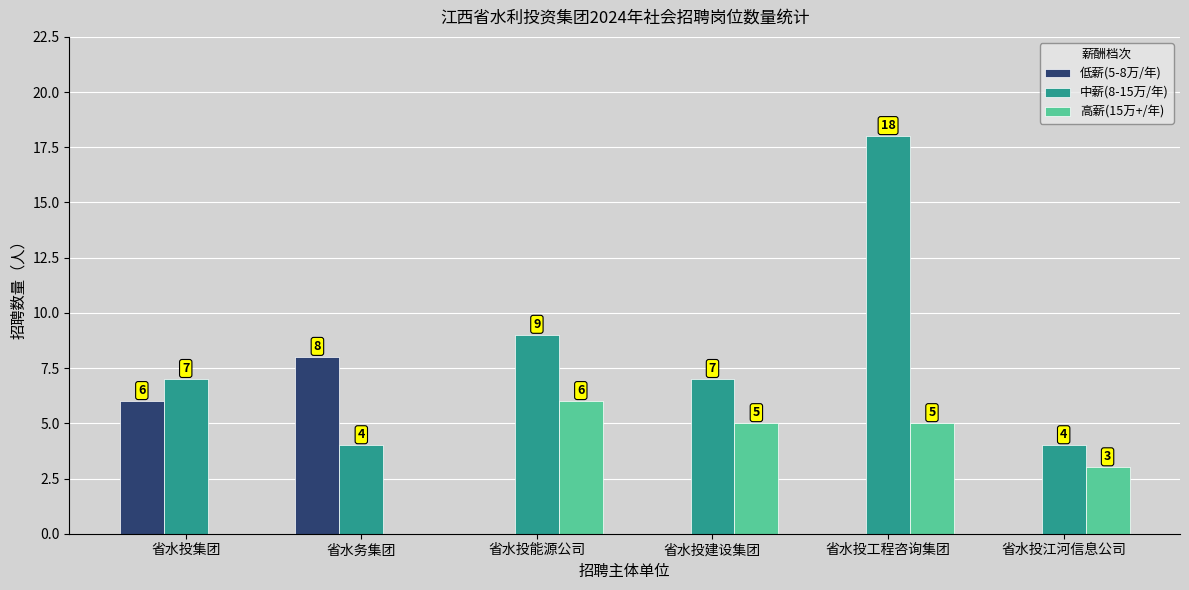

Which series changed the most between 省水投集团 and 省水务集团?

中薪(8-15万/年)